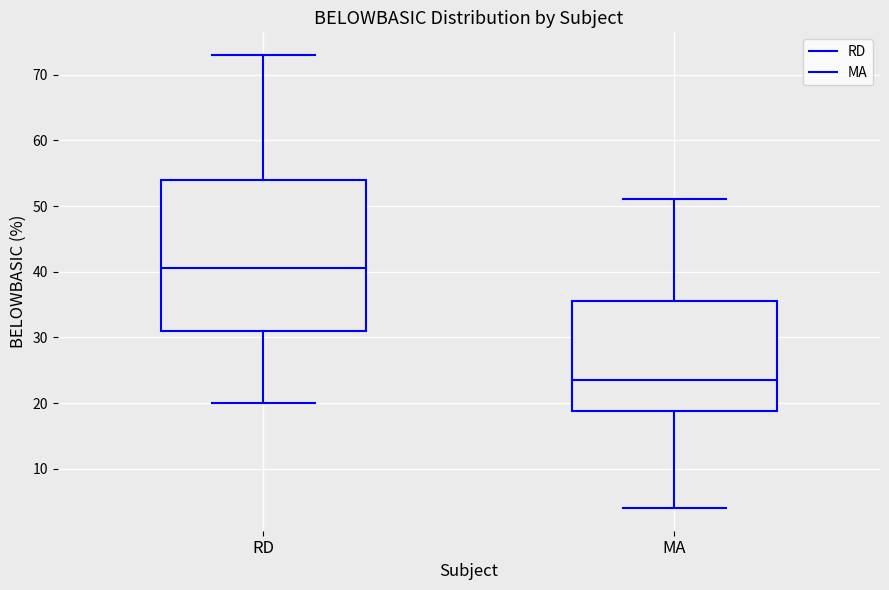

Which box is the tallest, from its lower edge to its upper edge?

RD